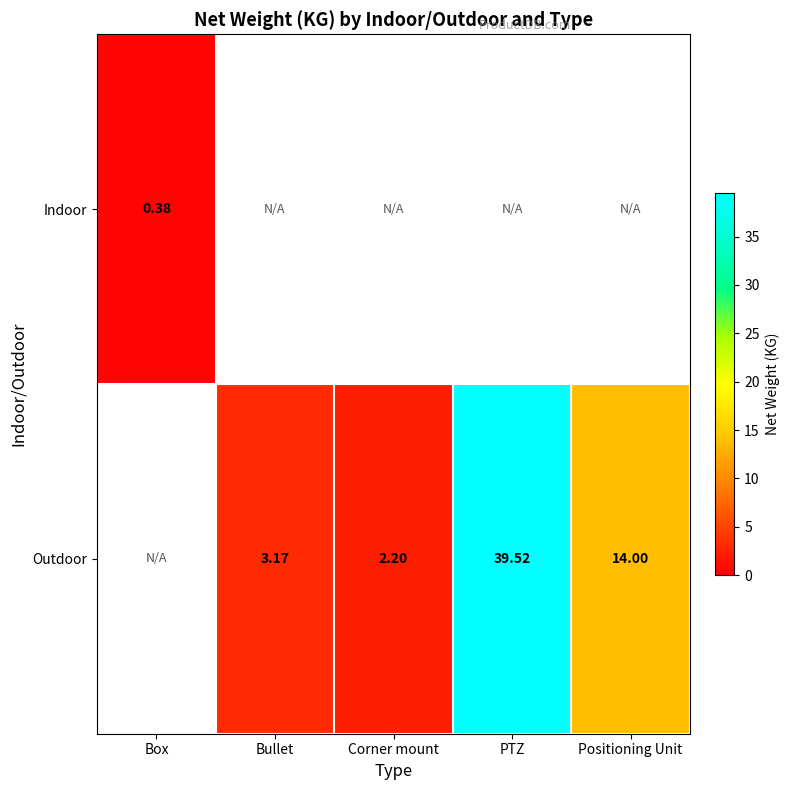

Is the value of Outdoor at Bullet greater than the value of Indoor at Bullet?

No